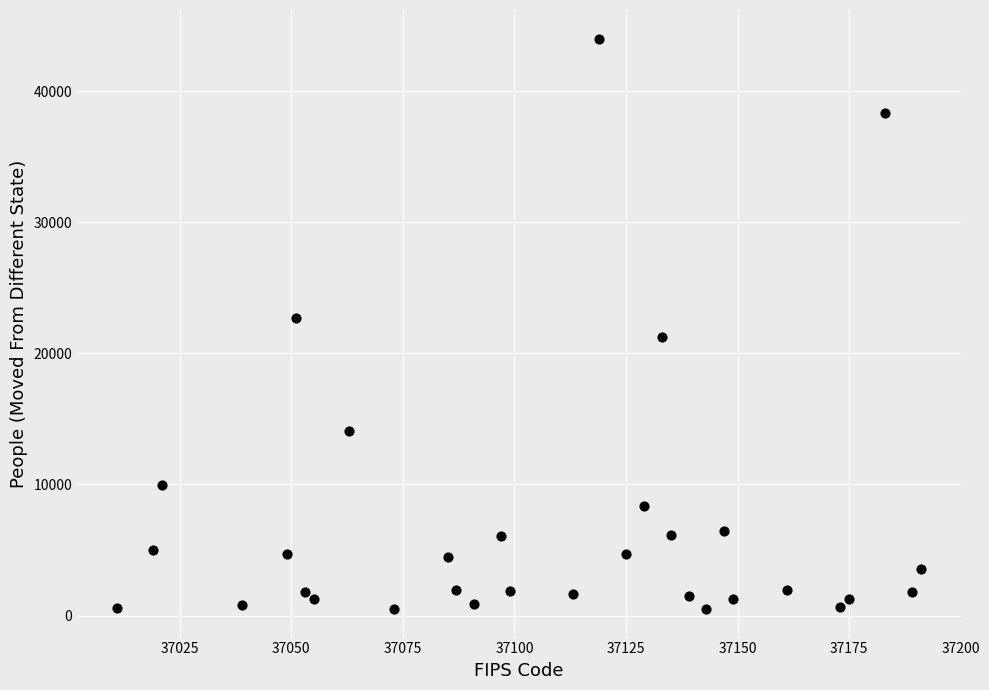

What is the range of X values (max minus min)?

180